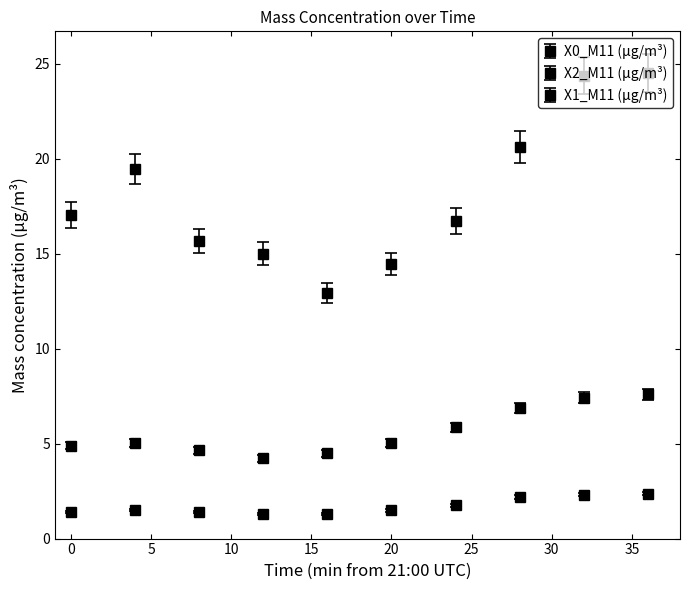

Which series has the widest spread of values?

X0_M11 (μg/m³)